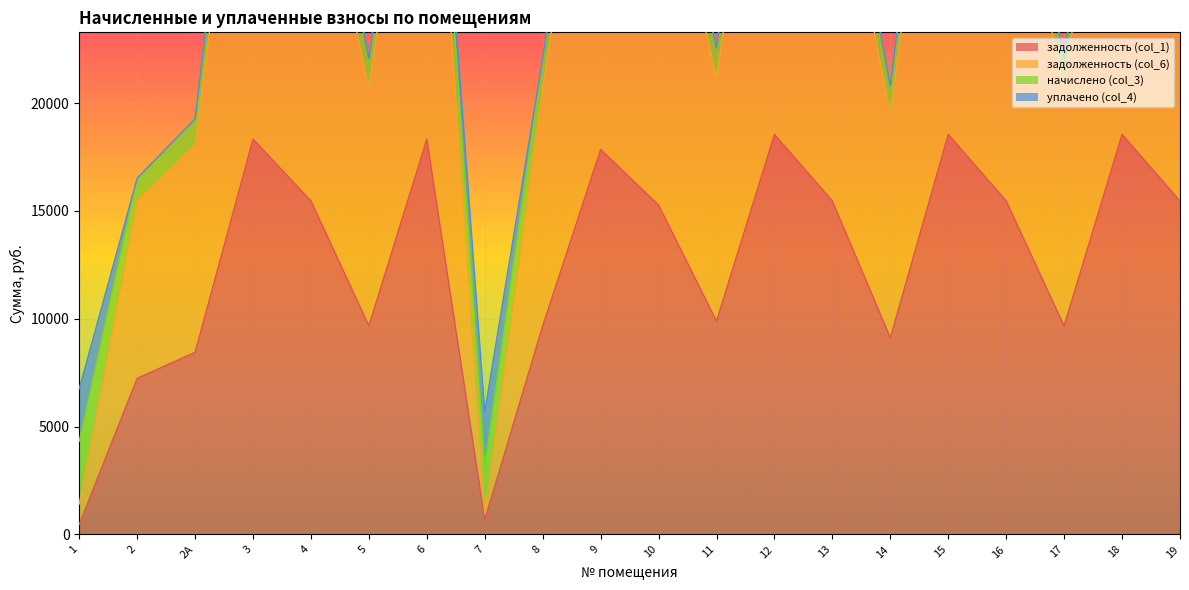

The задолженность (col_1) series shows 462.7 at 1. True or false?

True